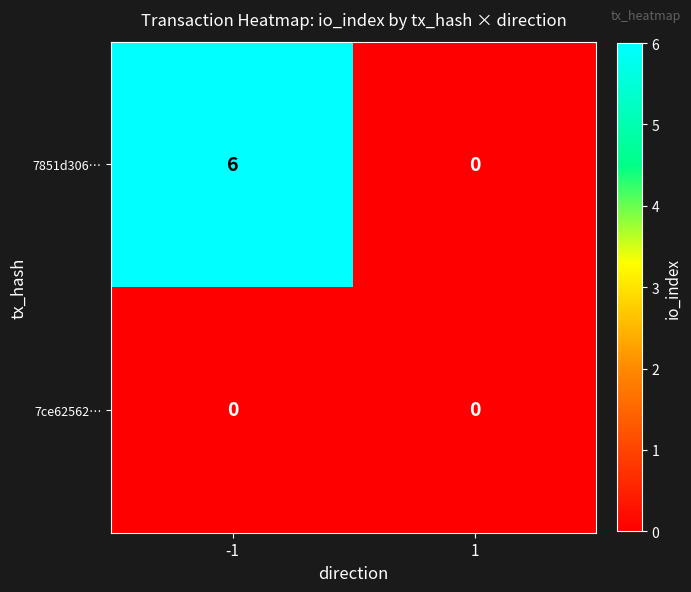

Is it true that 7ce62562… equals 0 at -1?

True